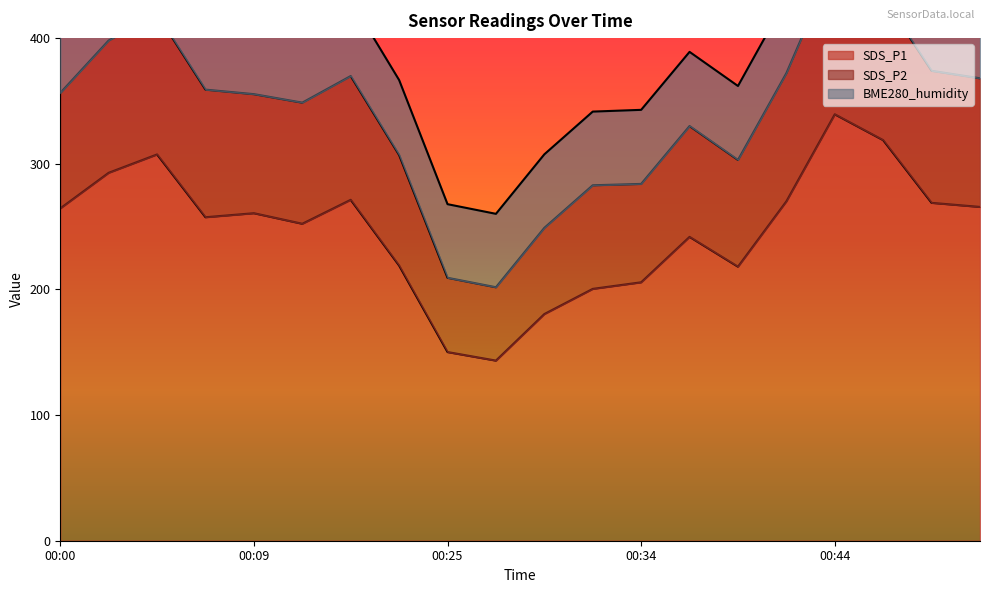

What is the value of the SDS_P1 point at the 6th from the left?

252.2